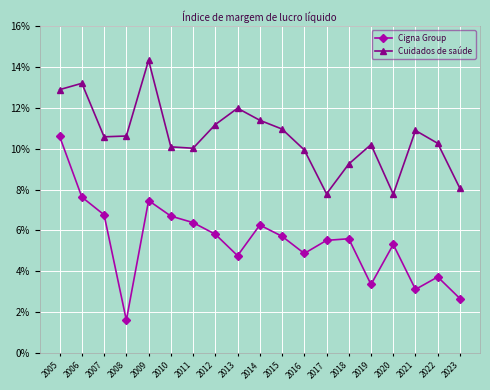

What are all the series names shown in the legend?

Cigna Group, Cuidados de saúde